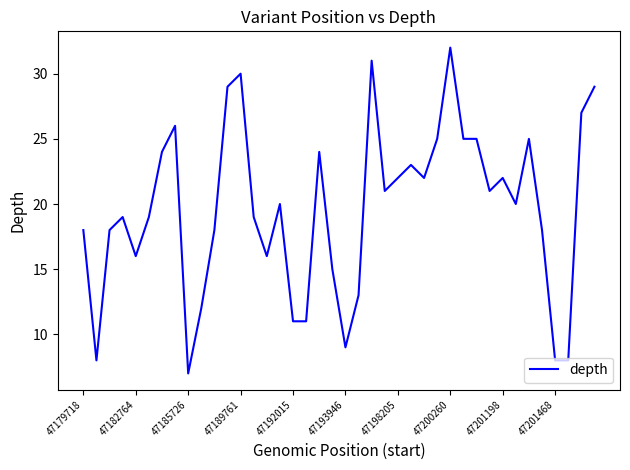

What is the difference between the maximum and minimum values?

25